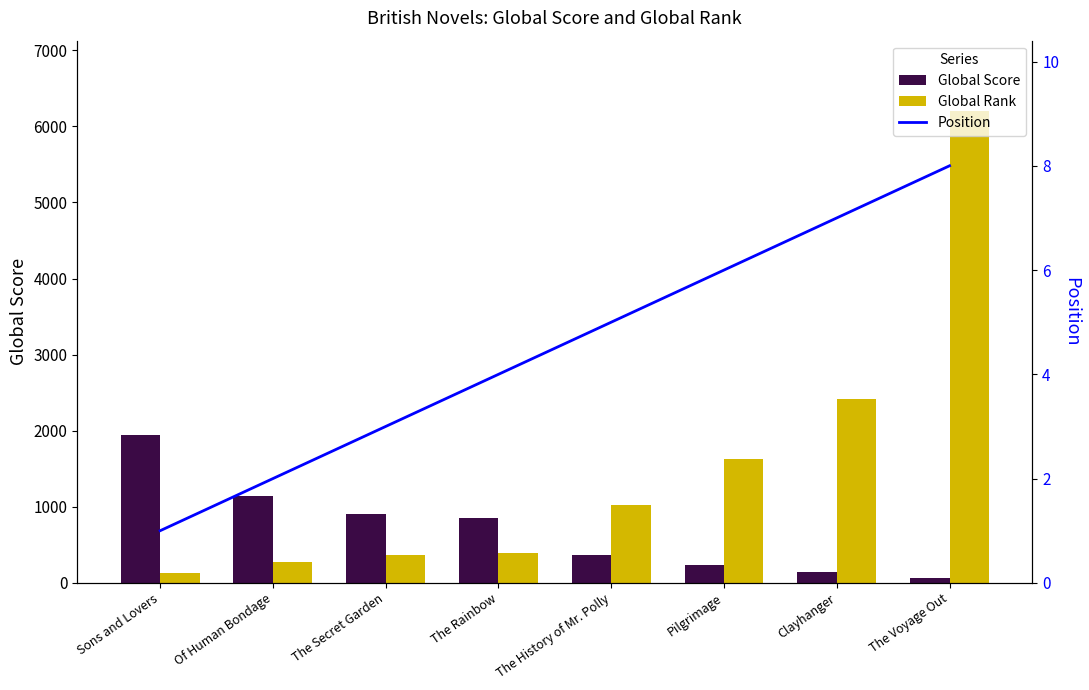

Read the Global Rank value at The Voyage Out, to the nearest 50.

6200